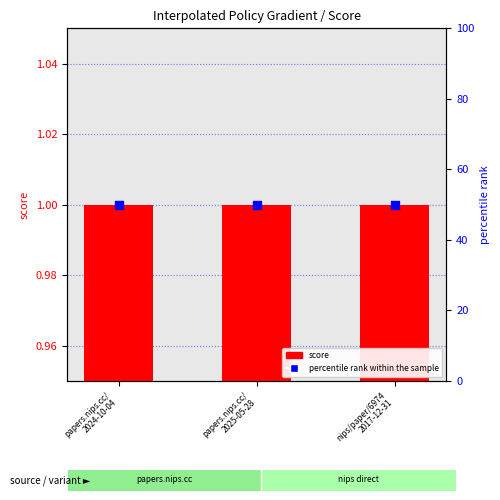

Which series has the largest Y range (max minus min)?

score